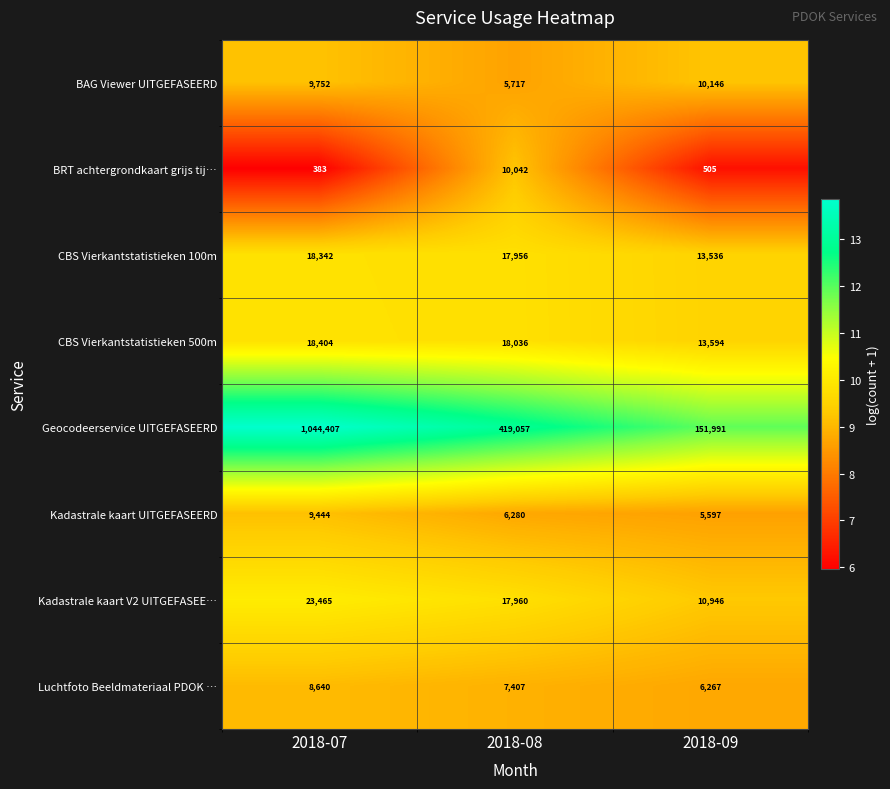

Count the number of data series in this chart.

8